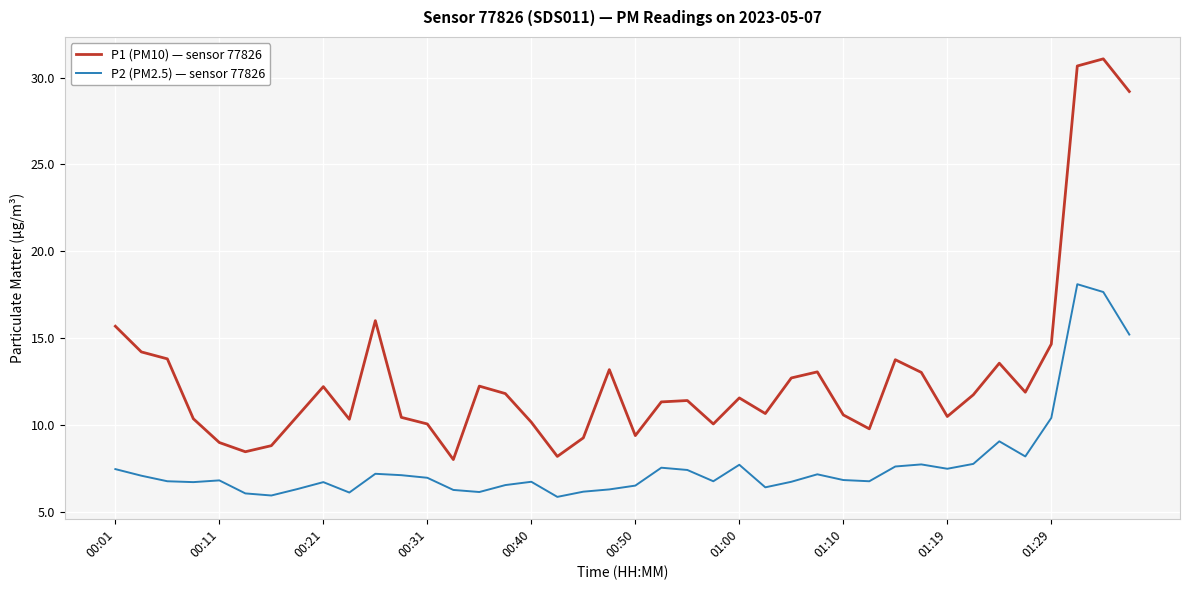

Rank the series by their maximum value, from lowest to highest.

P2 (PM2.5) — sensor 77826, P1 (PM10) — sensor 77826